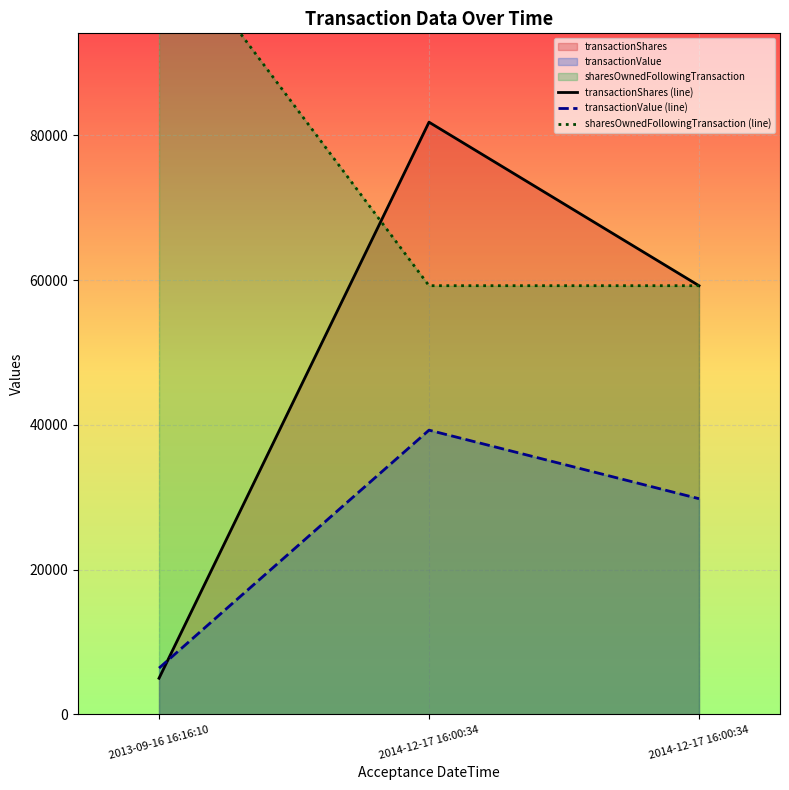

List the series in order of their overall mean, lowest first.

transactionValue (line), transactionShares (line), sharesOwnedFollowingTransaction (line)